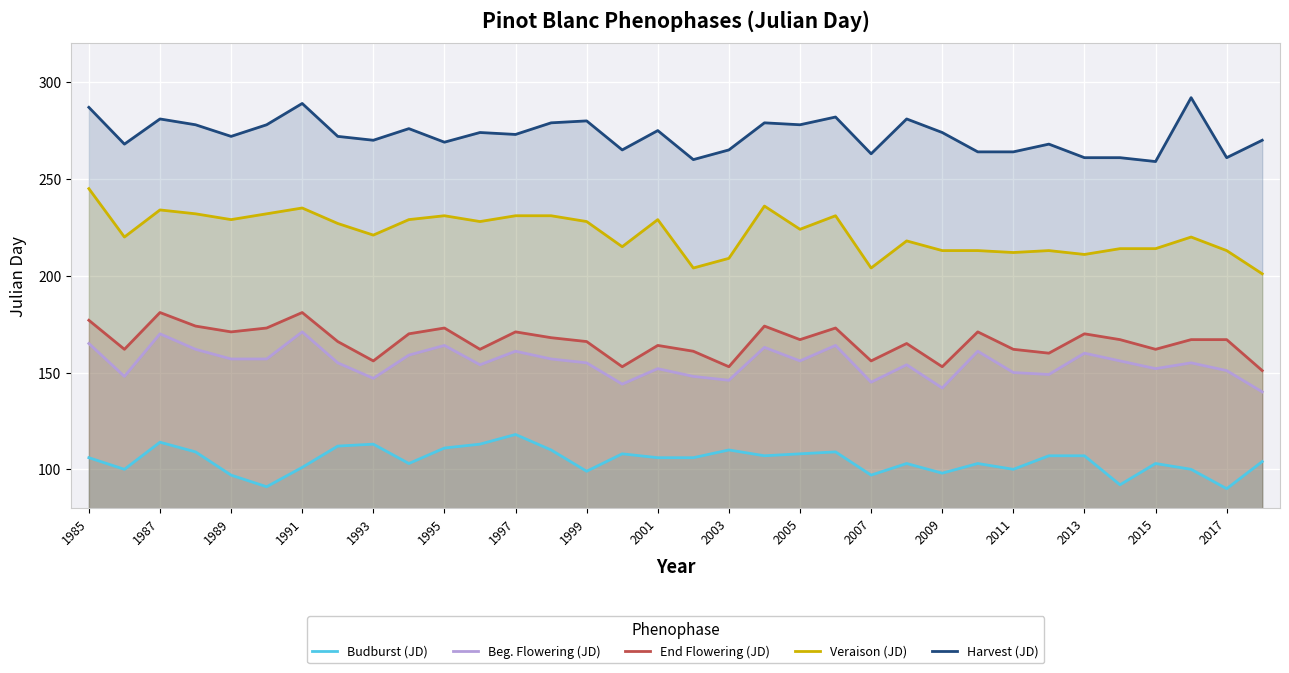

What is the value of the Beg. Flowering (JD) point at the 1st from the left?

165